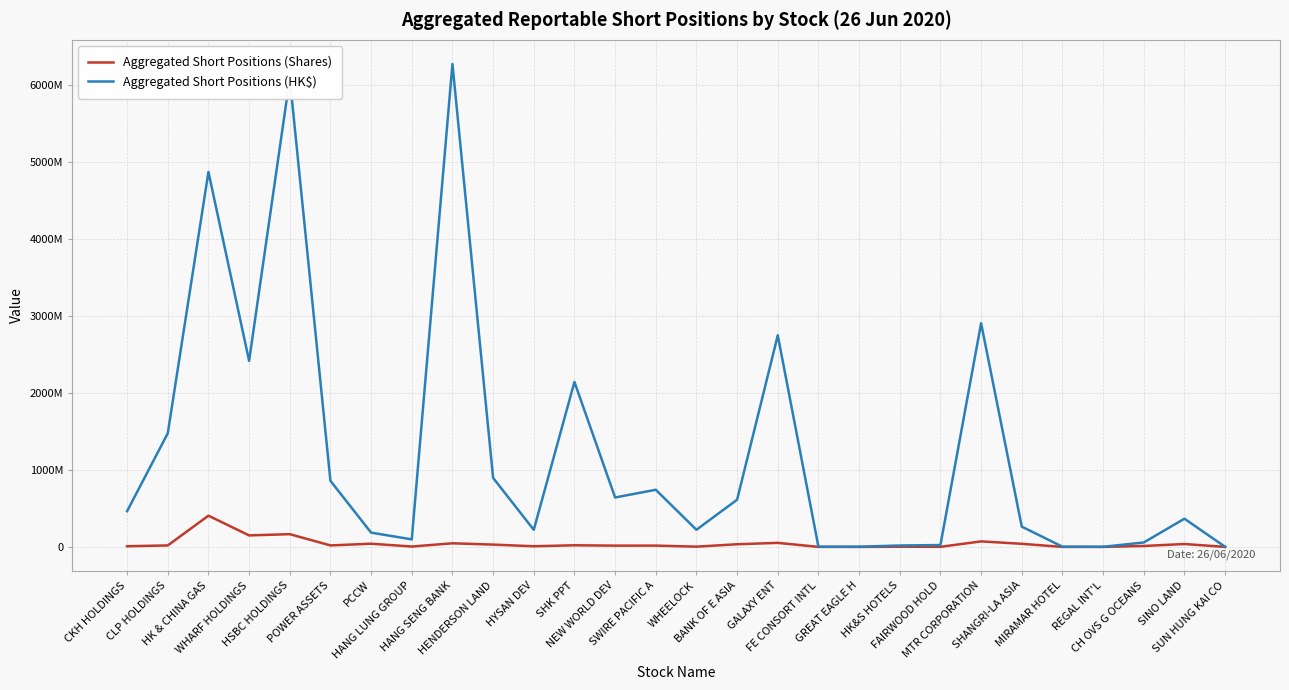

At which label does Aggregated Short Positions (Shares) first exceed 19404222?

HK & CHINA GAS